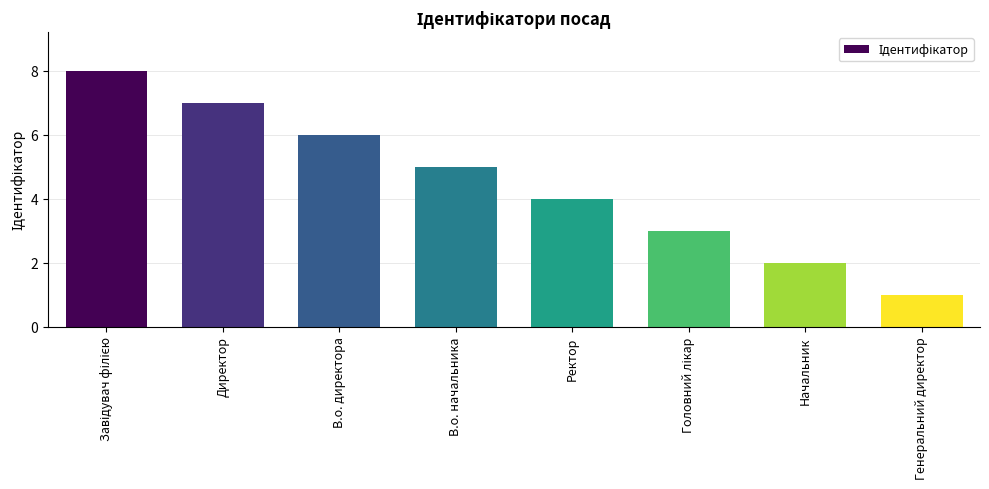

The value at В.о. директора is 6. True or false?

True